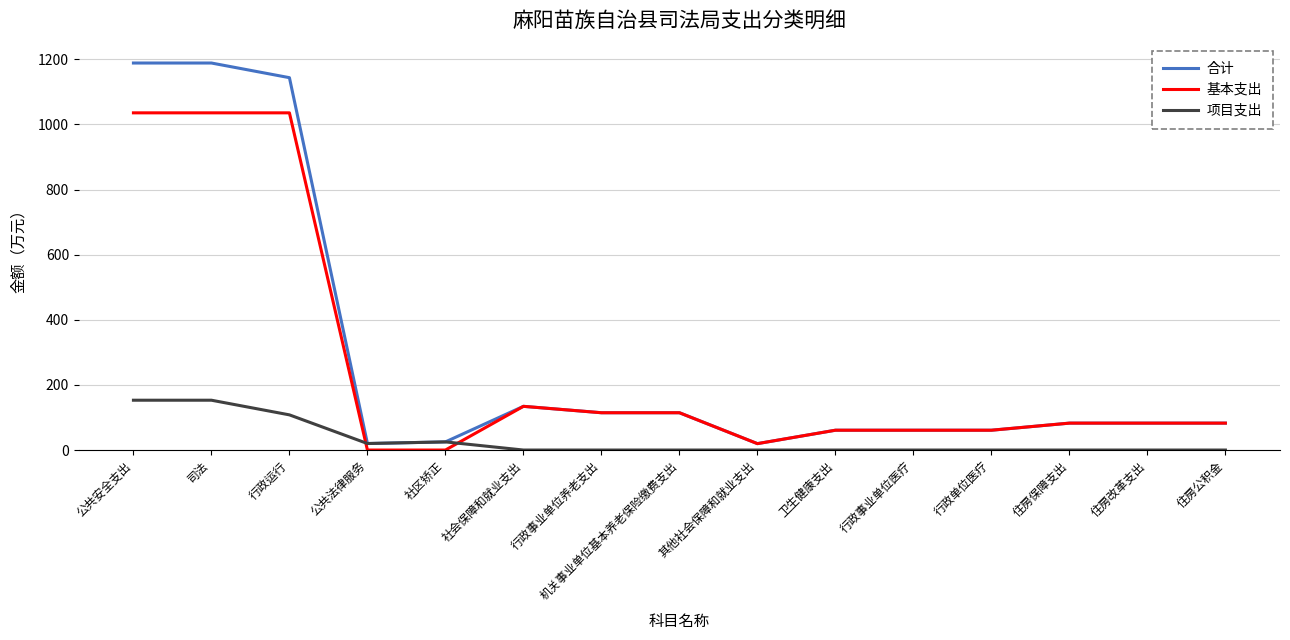

Does the chart have visible grid lines?

Yes